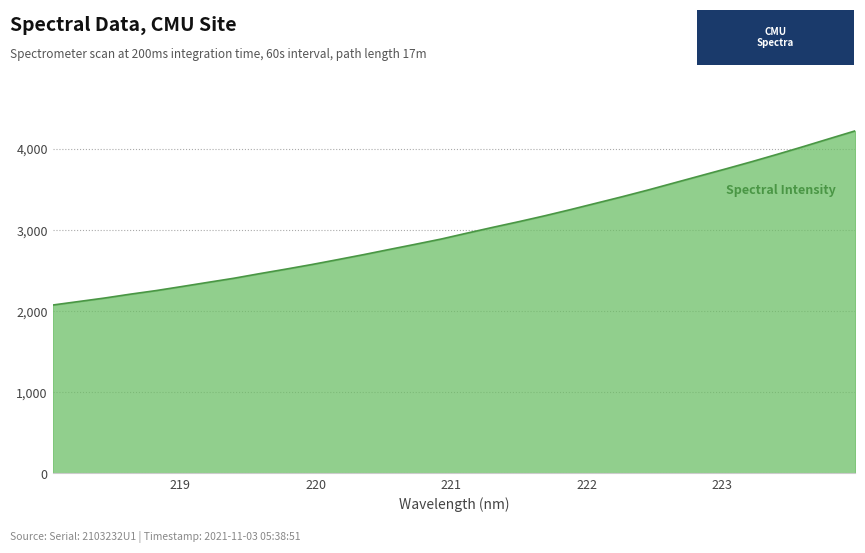

What is the greatest value displayed?

4218.8